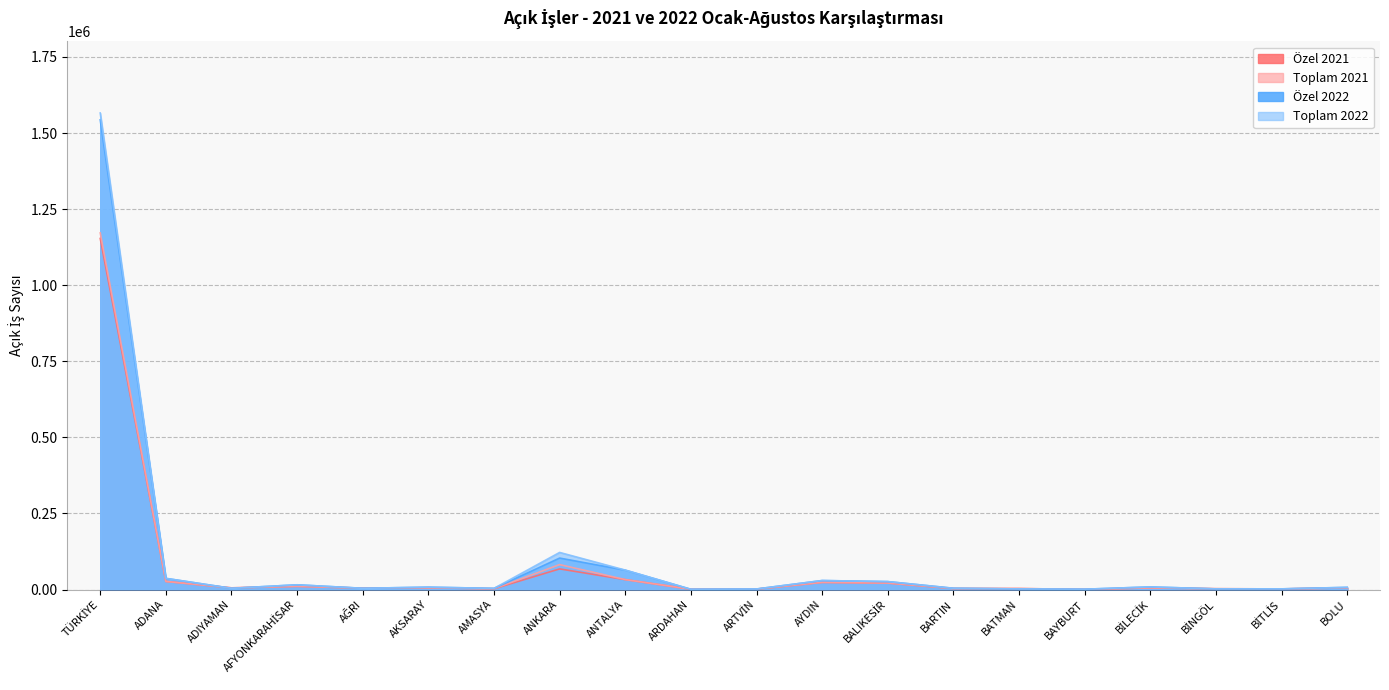

Which series has the widest spread of values?

Toplam 2022